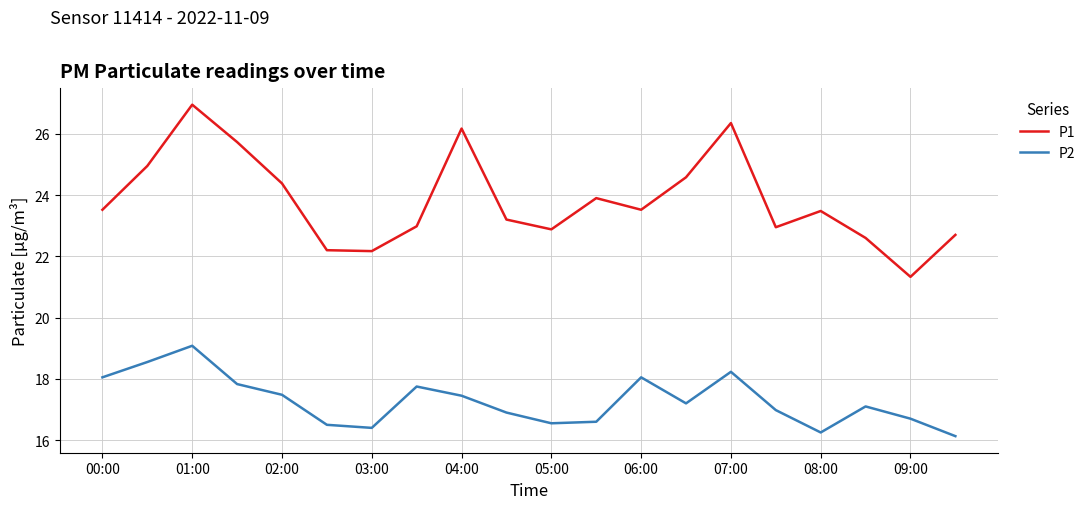

What is the difference between the maximum and minimum values in the P1 series?

5.6